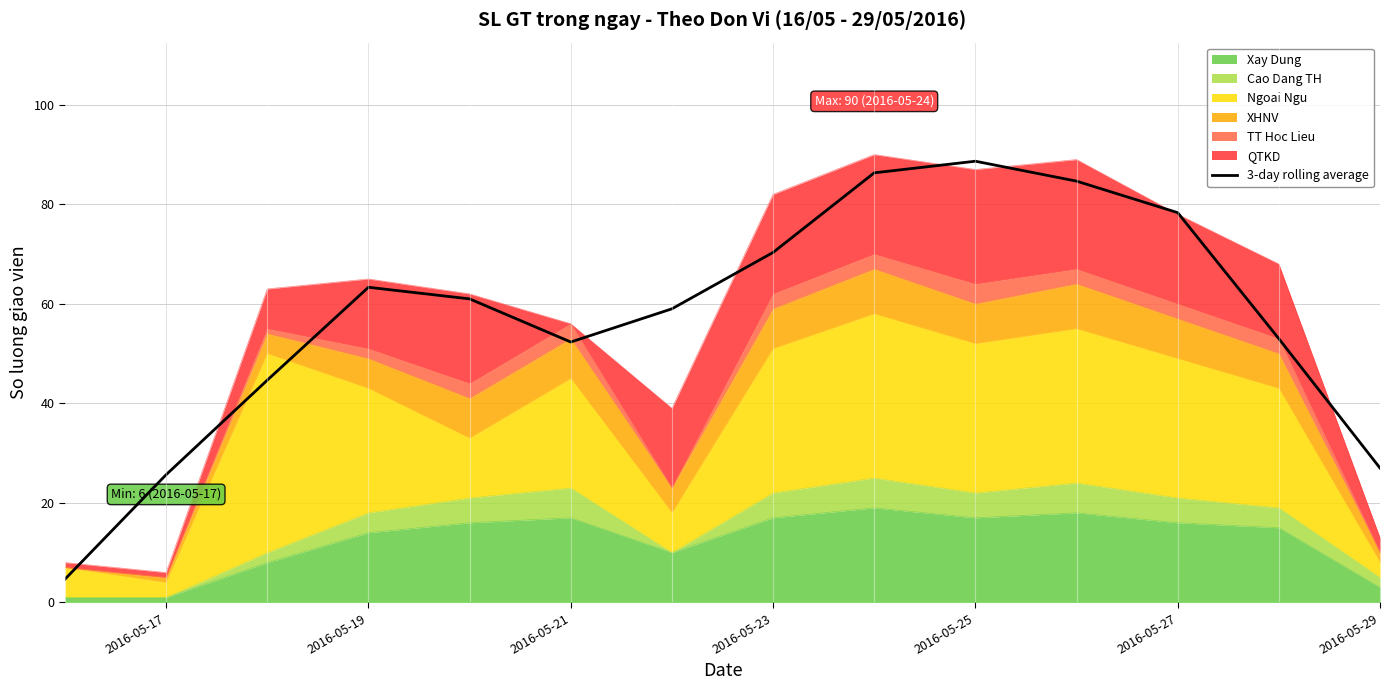

True or false: there are more than 0 points higher than both neighbors.

True